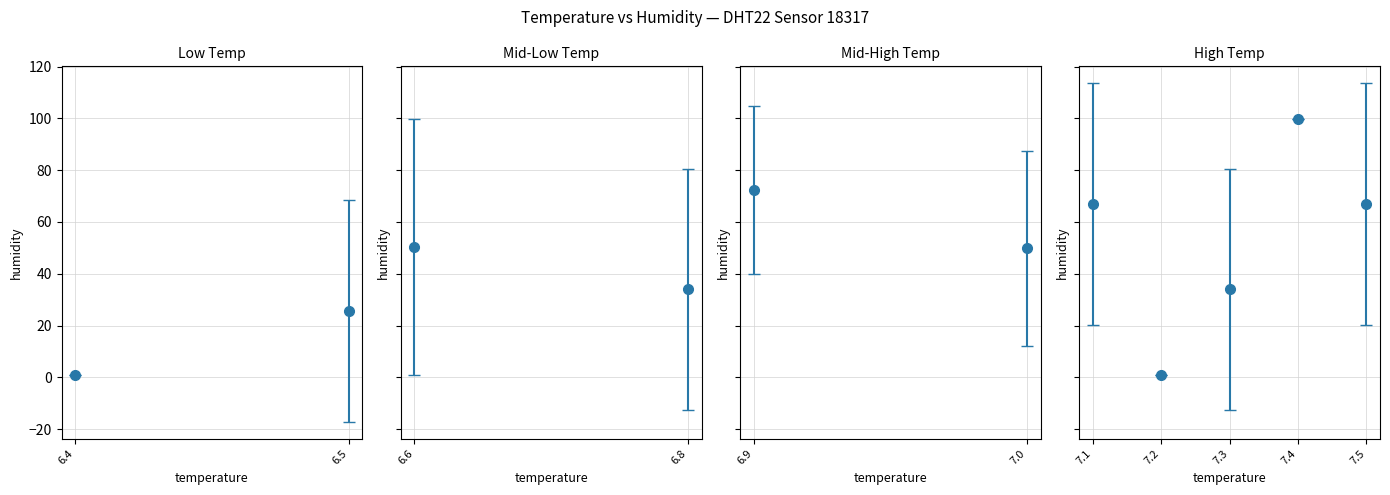

Does the chart have visible grid lines?

Yes